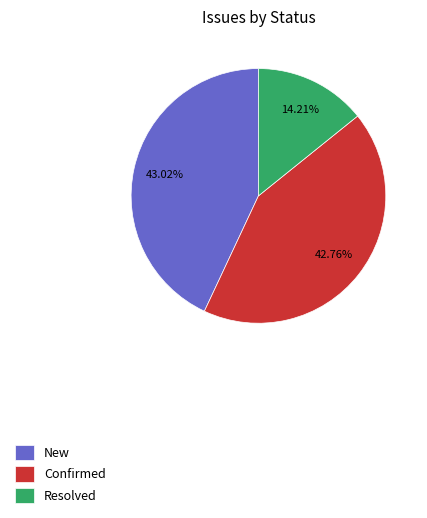

Does any single category account for the majority?

No